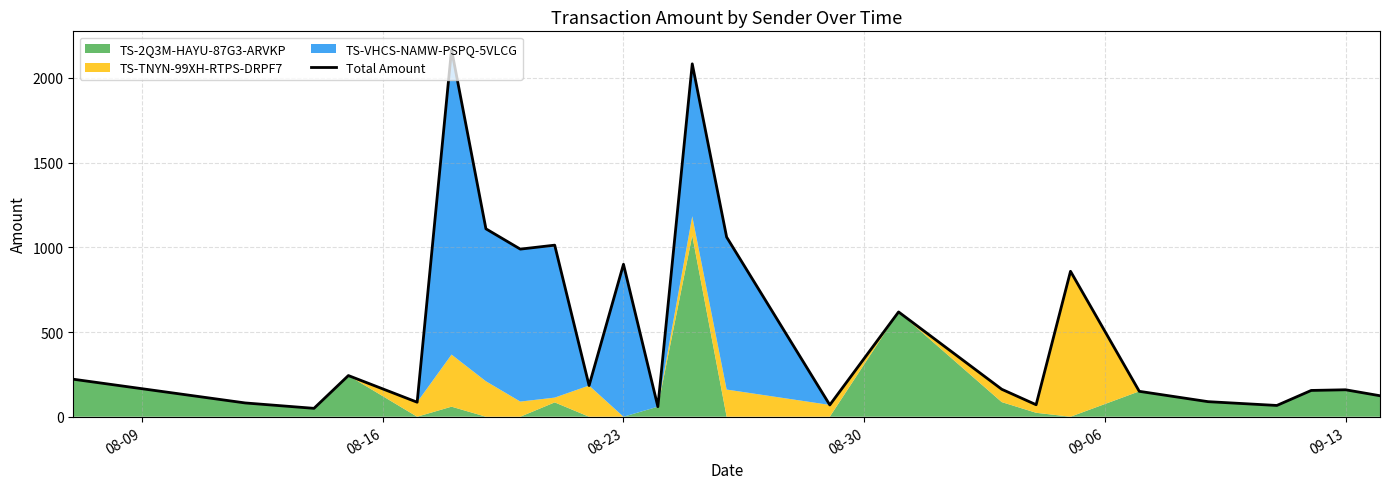

The value at 08-23 is 1309.8. True or false?

False